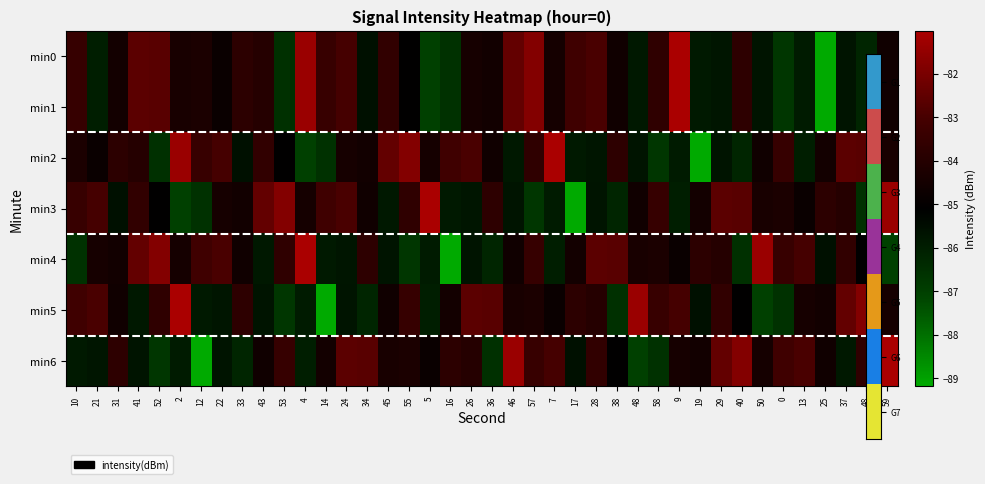

At which category does the chart reach its minimum across all series?

25